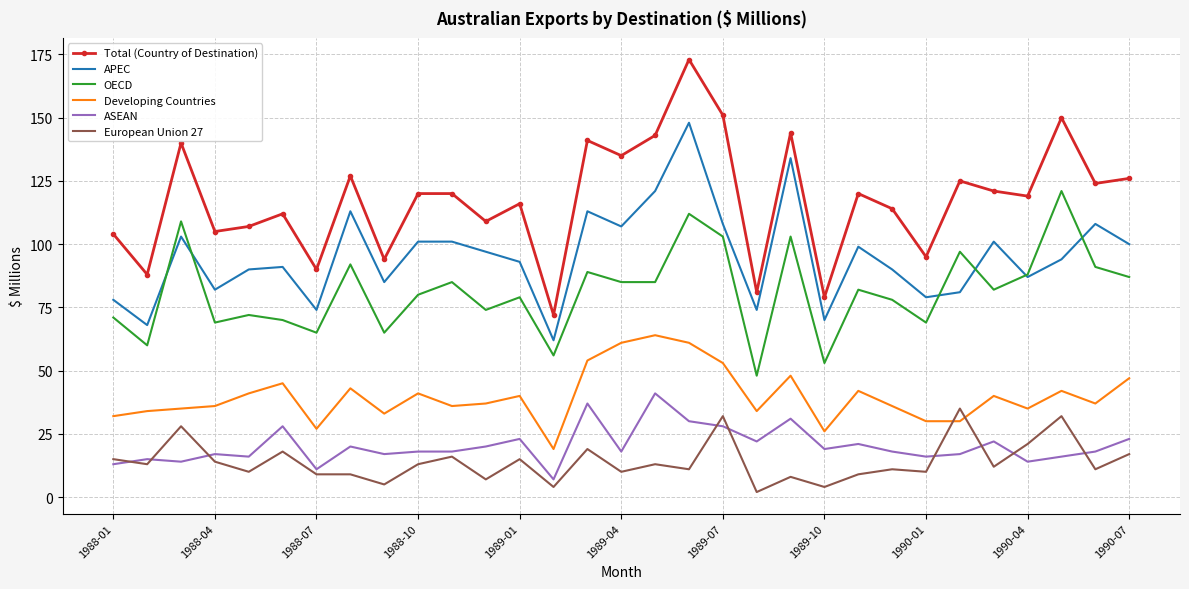

True or false: ASEAN and Total (Country of Destination) intersect in this chart.

False